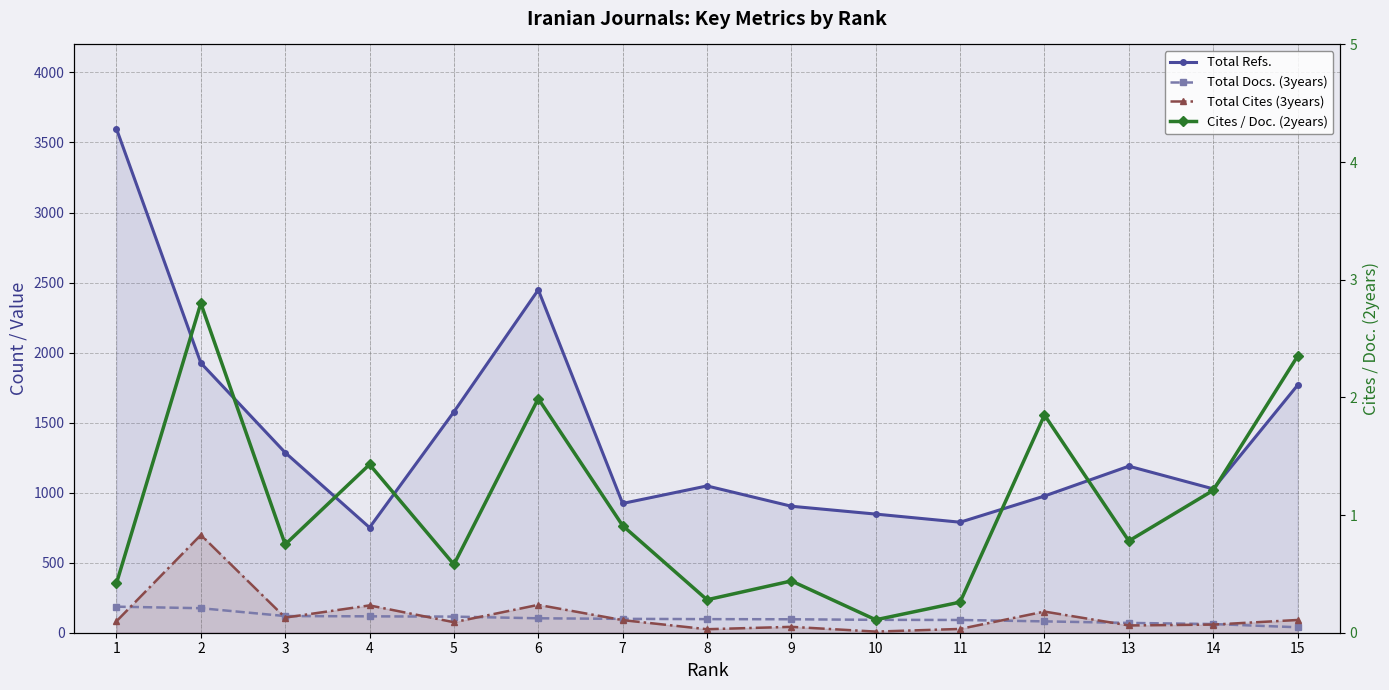

How many lines are shown in the chart?

4